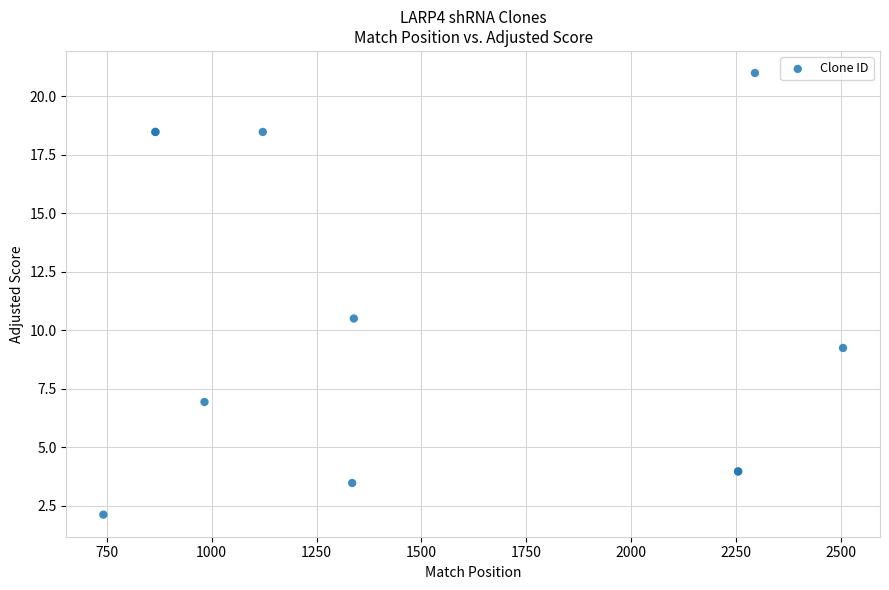

What Y value in the scatter plot is closest to 11?

10.5